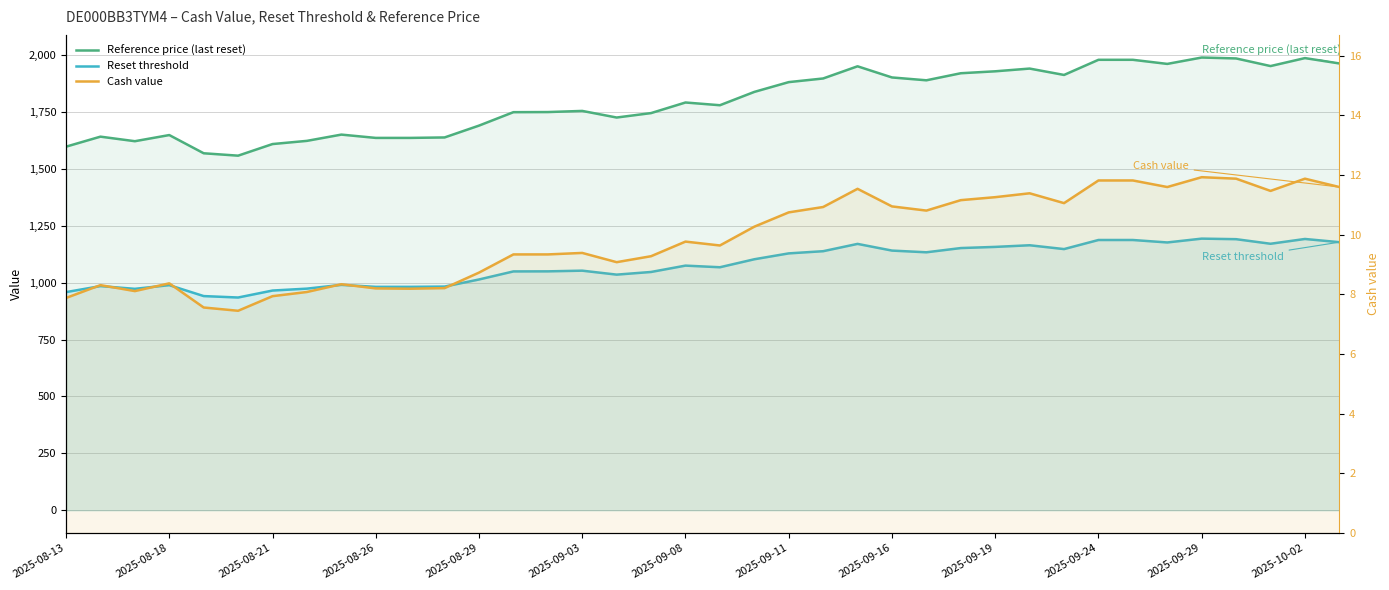

Rank the series by their maximum value, from highest to lowest.

Reference price (last reset), Reset threshold, Cash value